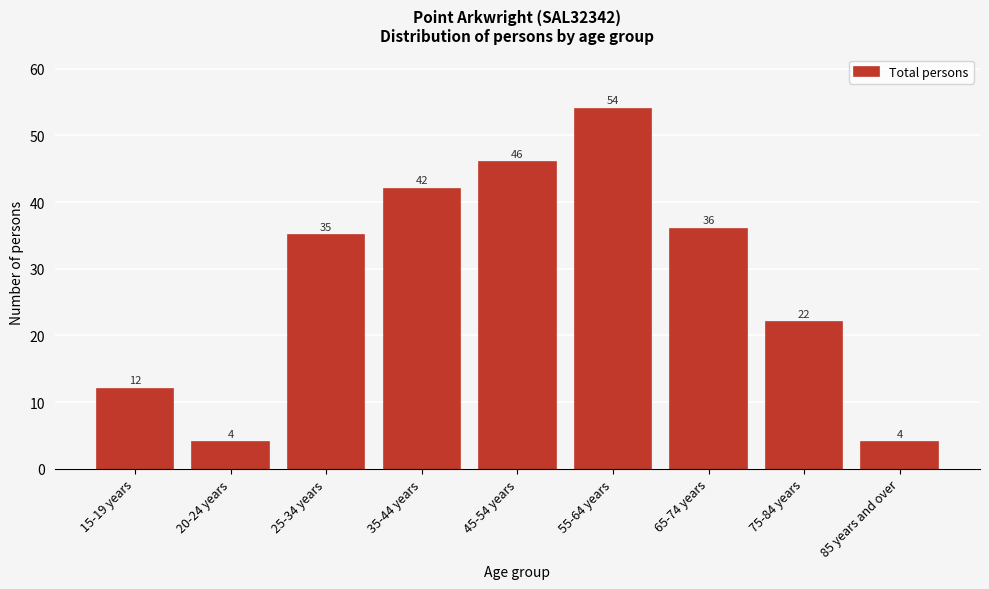

Reading right to left, transcribe all the data shown in this chart.

4	22	36	54	46	42	35	4	12